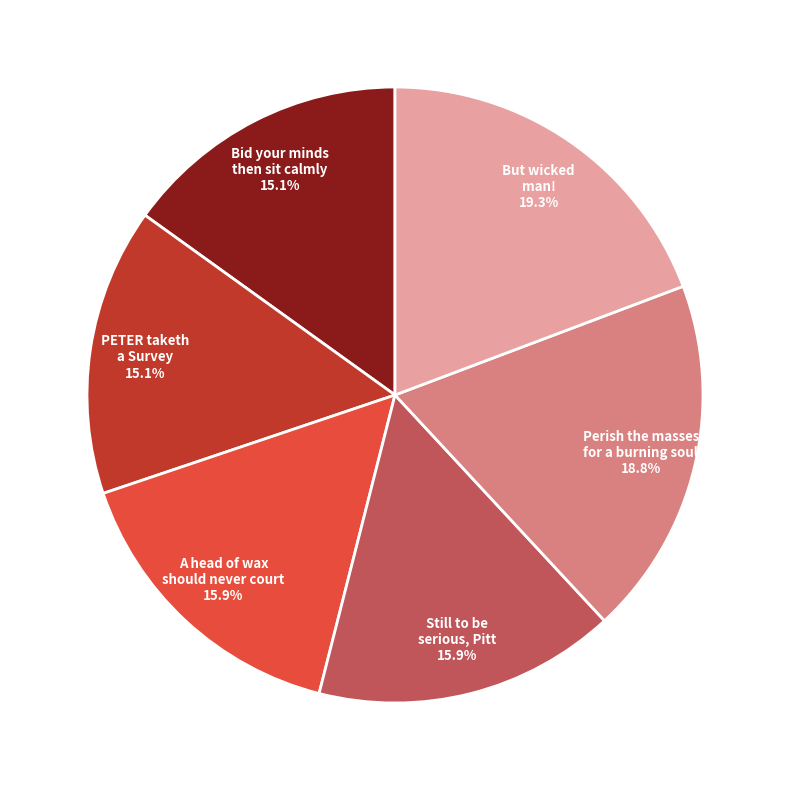

Is there a majority slice in this chart?

No